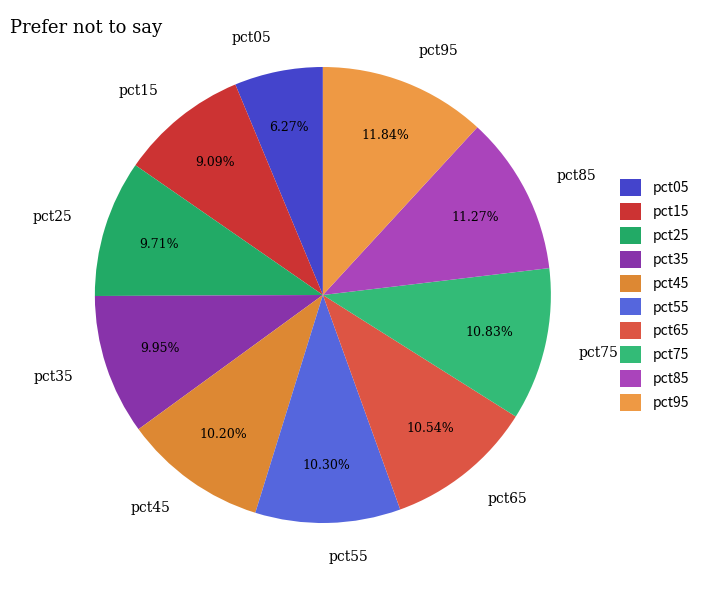

Does any single category account for the majority?

No